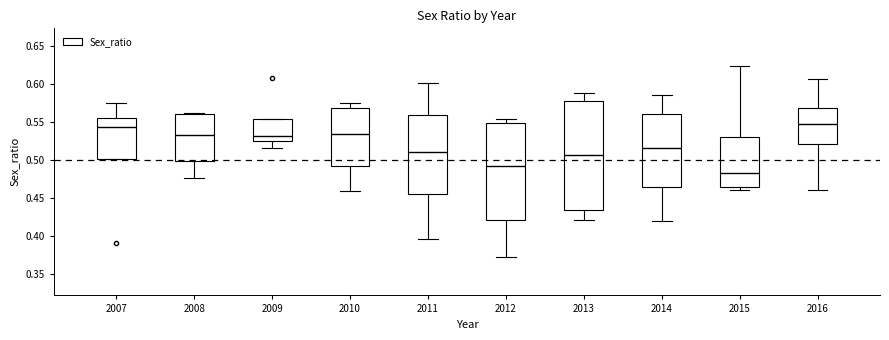

Reading left to right, read every box against the y-axis: the position of its median line, the range the box covers, and the ends of its whiskers. The values are not printed on the chart, so give them approximately, as read against the axis.

2007: median 0.545, box 0.500 to 0.555, whiskers 0.500 to 0.575
2008: median 0.535, box 0.500 to 0.560, whiskers 0.475 to 0.565
2009: median 0.530, box 0.525 to 0.555, whiskers 0.515 to 0.555
2010: median 0.535, box 0.495 to 0.570, whiskers 0.460 to 0.575
2011: median 0.510, box 0.455 to 0.560, whiskers 0.395 to 0.600
2012: median 0.490, box 0.420 to 0.550, whiskers 0.375 to 0.555
2013: median 0.505, box 0.435 to 0.580, whiskers 0.420 to 0.590
2014: median 0.515, box 0.465 to 0.560, whiskers 0.420 to 0.585
2015: median 0.485, box 0.465 to 0.530, whiskers 0.460 to 0.625
2016: median 0.550, box 0.520 to 0.570, whiskers 0.460 to 0.605